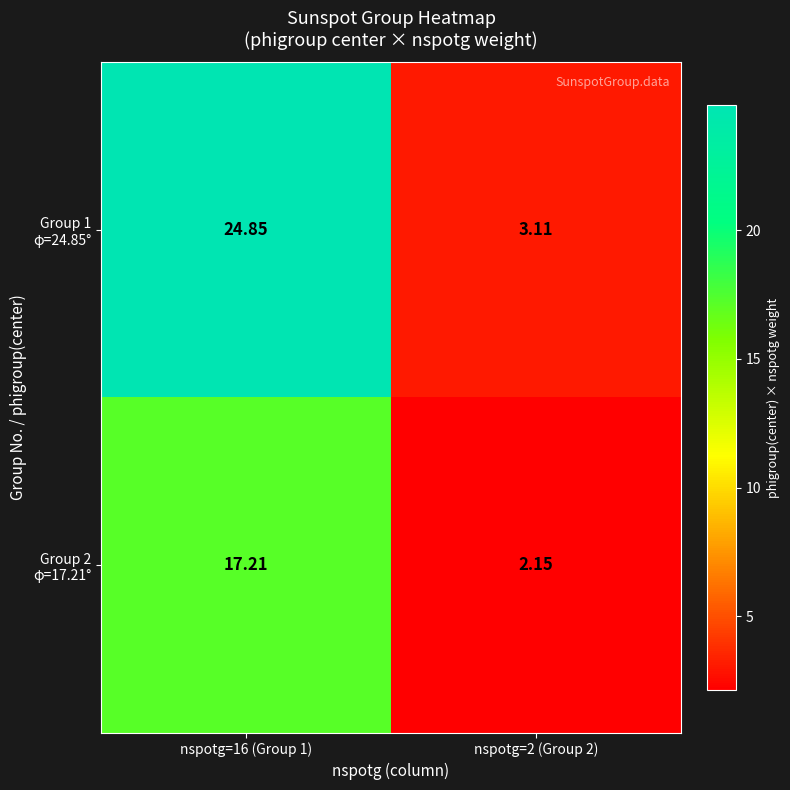

How many categories are shown in the chart?

2